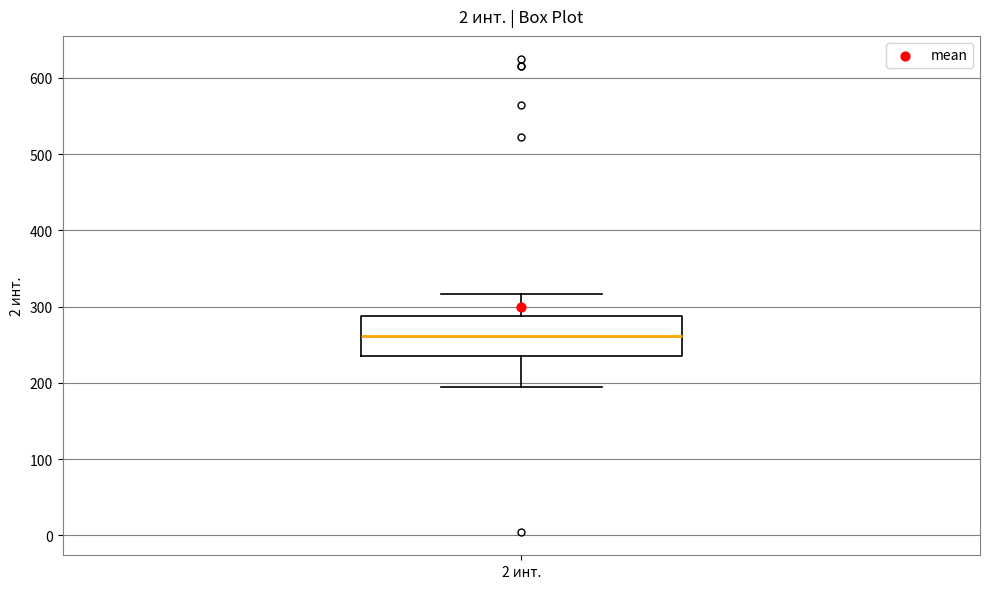

Transcribe this box plot: give where the median line is, the range the box spans, and where the two whiskers end, as read against the y-axis. The values are not printed on the chart, so give them approximately, as read against the axis.

median 260, box 240 to 290, whiskers 200 to 320